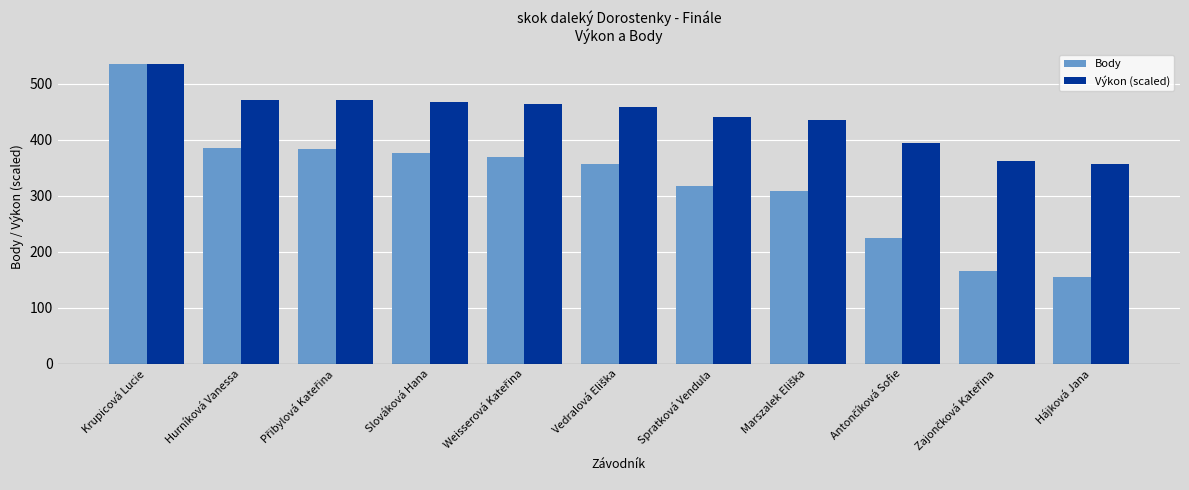

Is it true that Výkon (scaled) equals 467.4 at Slováková Hana?

True